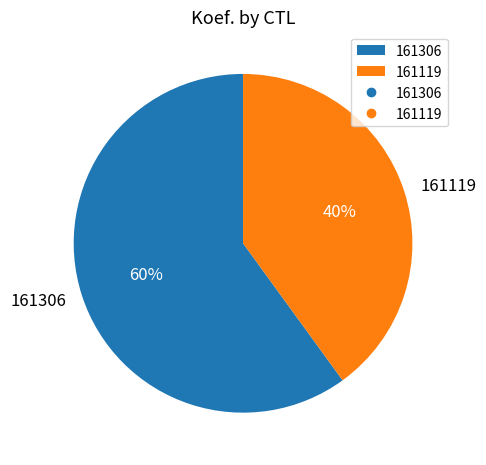

Is it true that 161306 is 60% of the pie?

True